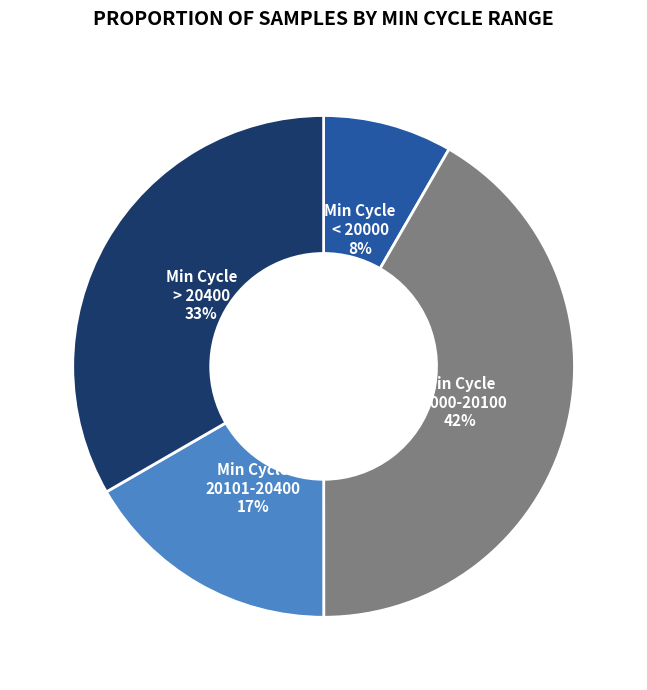

Is there a majority slice in this chart?

No